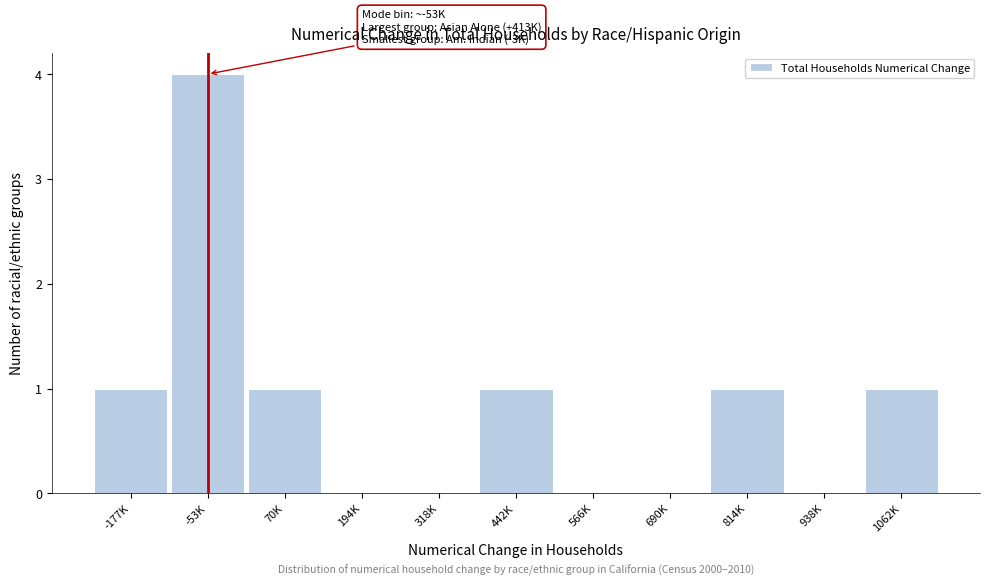

Reading left to right, extract all data points from this chart.

-177K=1	-53K=4	70K=1	194K=0	318K=0	442K=1	566K=0	690K=0	814K=1	938K=0	1062K=1